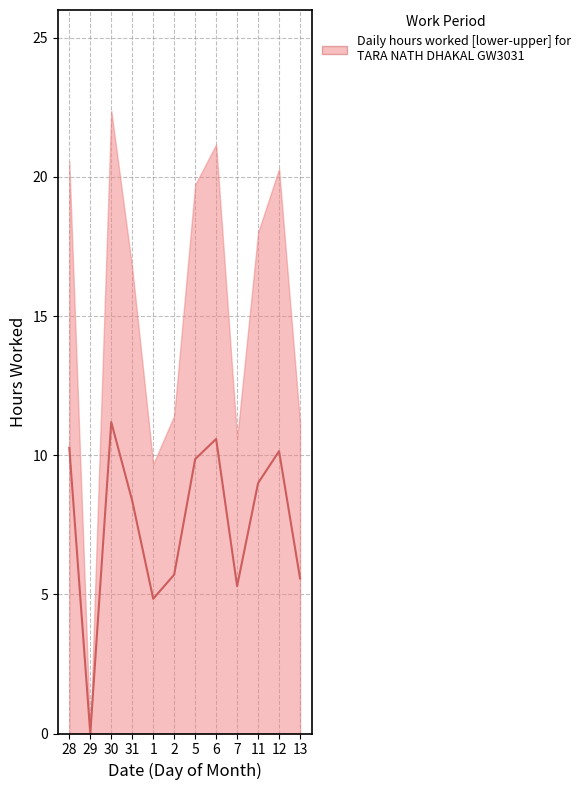

What is the value of the 6th point from the left?

5.7